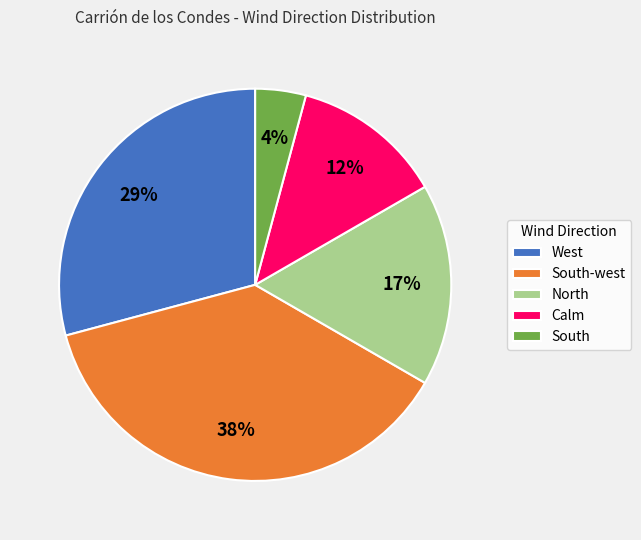

Which category has the biggest portion of the pie?

South-west